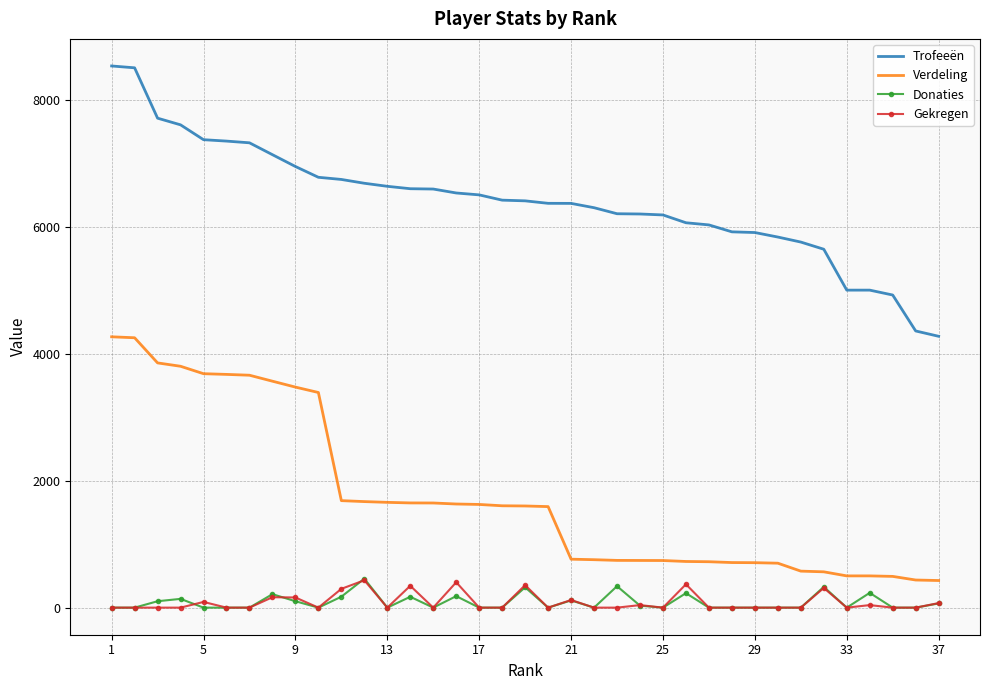

True or false: Trofeeën and Verdeling cross at least once.

False